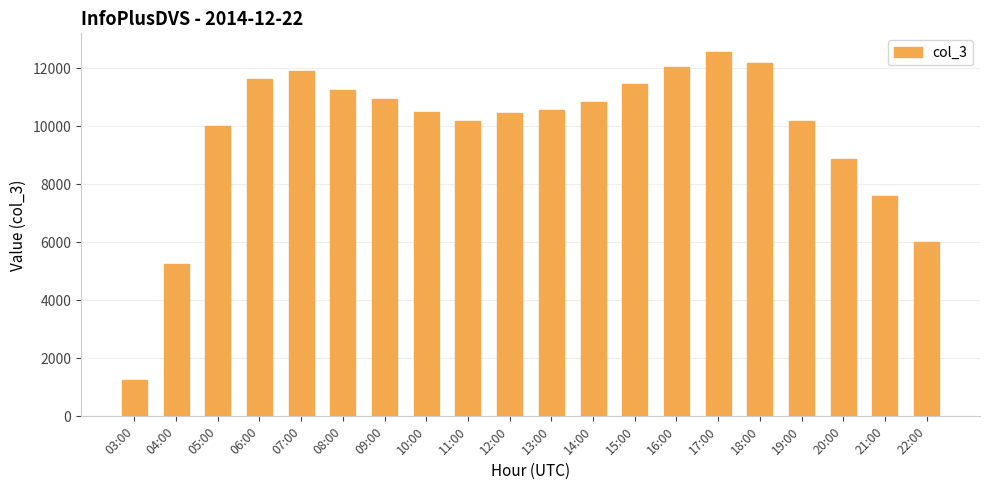

What is the difference between the maximum and minimum values?

11315